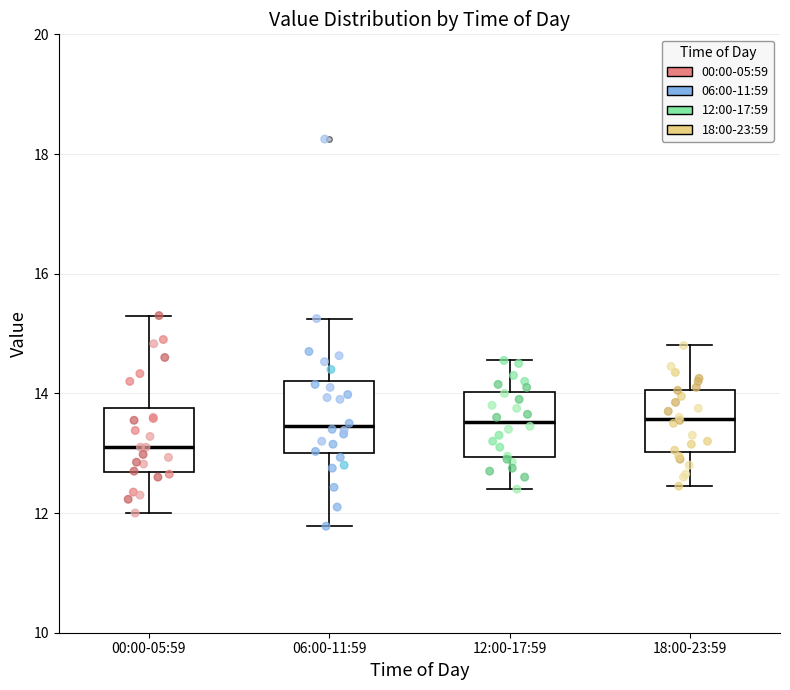

Where does the lower whisker of the box for 18:00-23:59 end on the y-axis? The values are not printed on the chart, so give them approximately, as read against the axis.

12.4